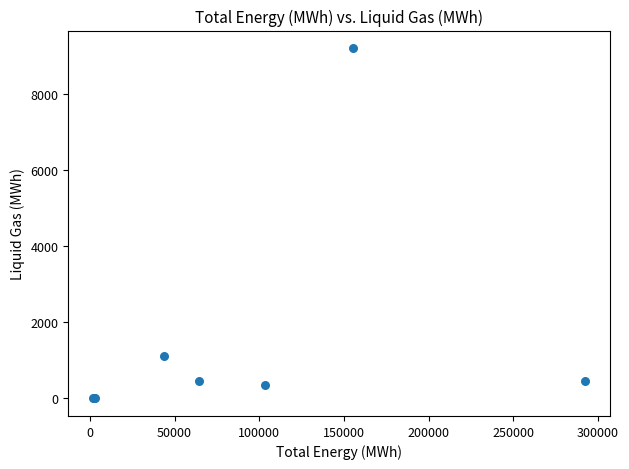

What Y value in the scatter plot is closest to 4596?

1112.8